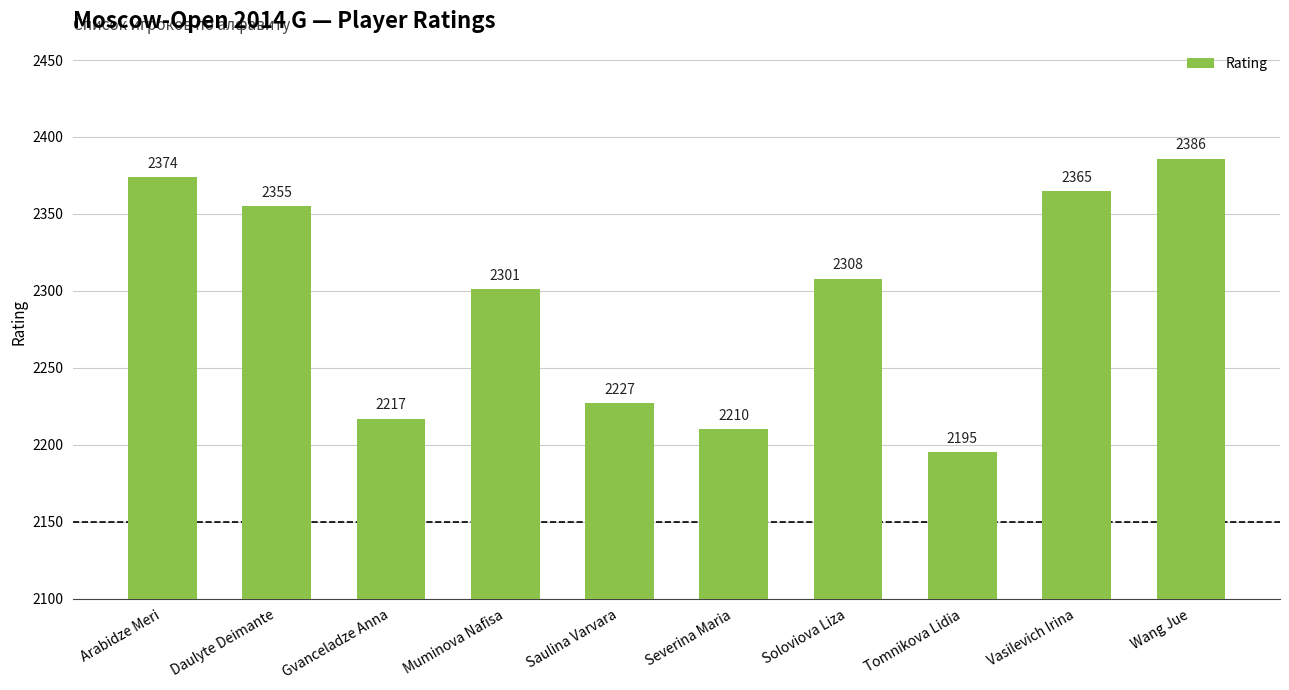

What is the change in value from Daulyte Deimante to Vasilevich Irina?

+10